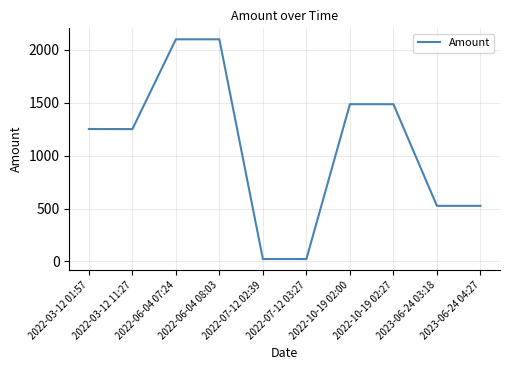

The value at 2023-06-24 04:27 is 838.9. True or false?

False